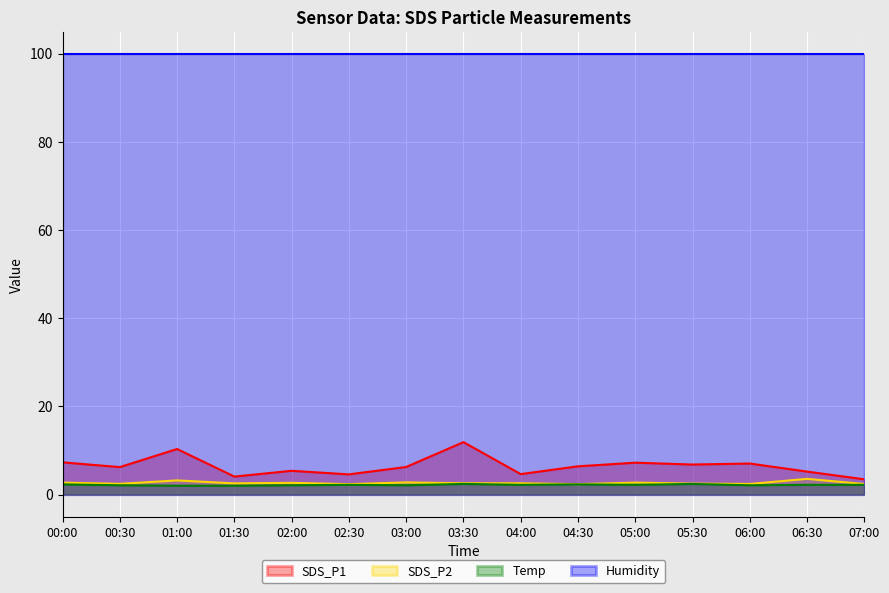

Which category has the lowest value in the Temp series?

01:00